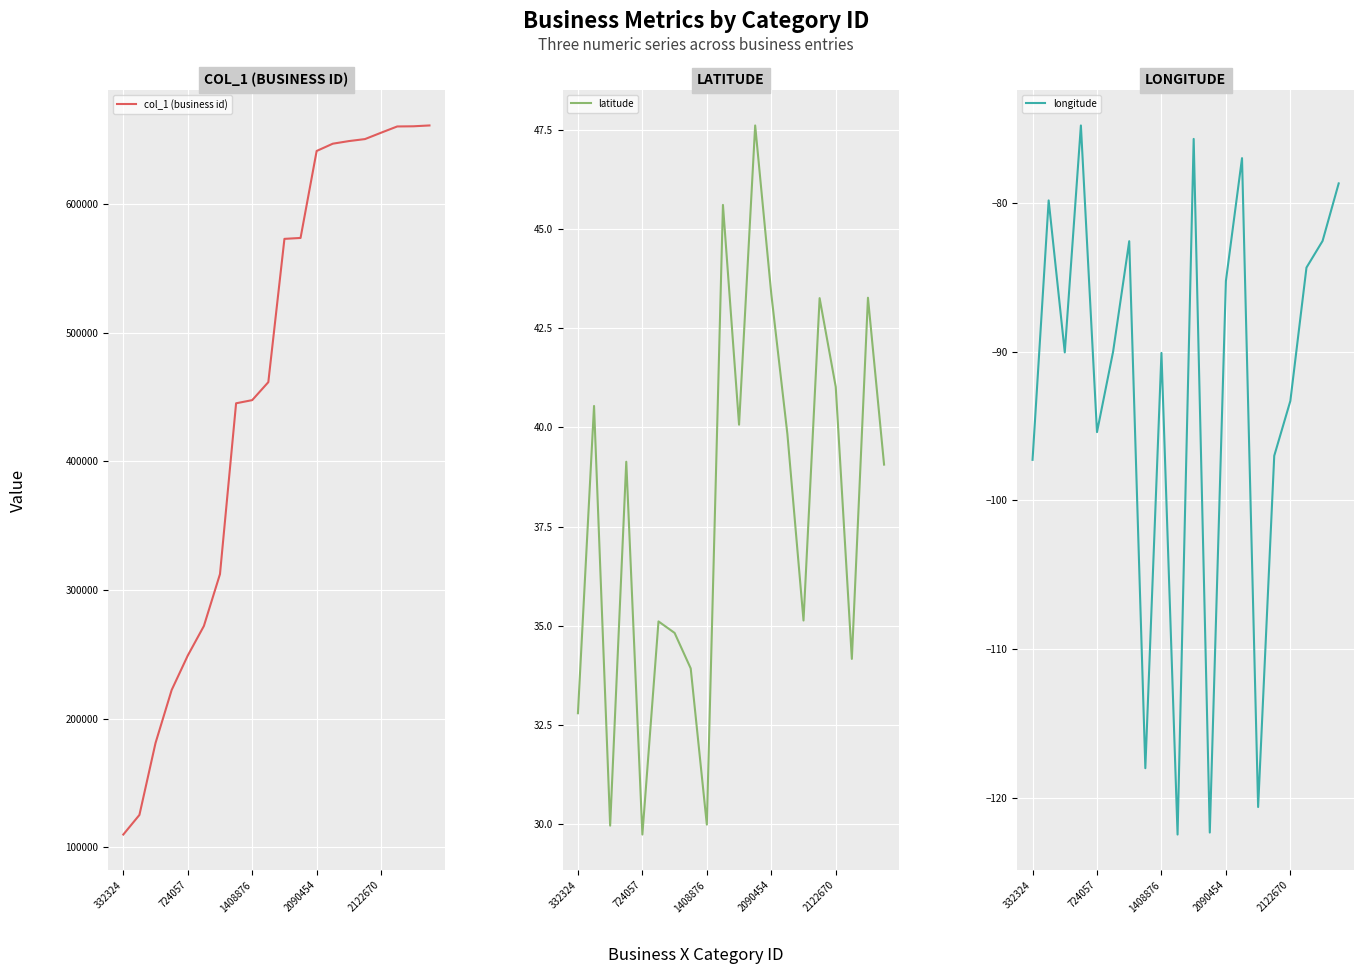

Rank the series at 15 from highest to lowest value.

col_1 (business id), latitude, longitude